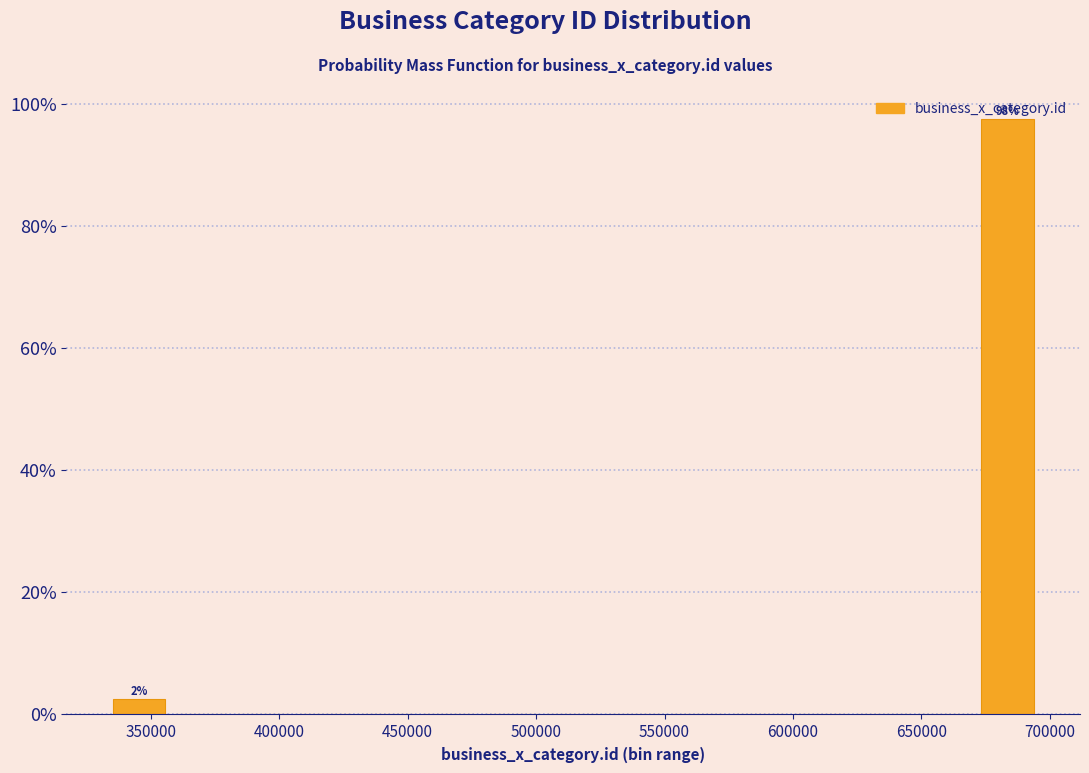

Over which range of the x-axis is the bar tallest?

670000 to 695000